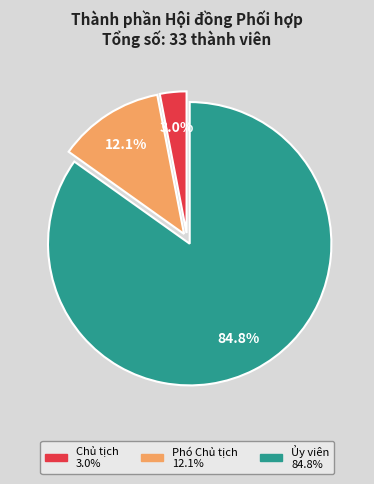

Count the number of slices in the pie.

3